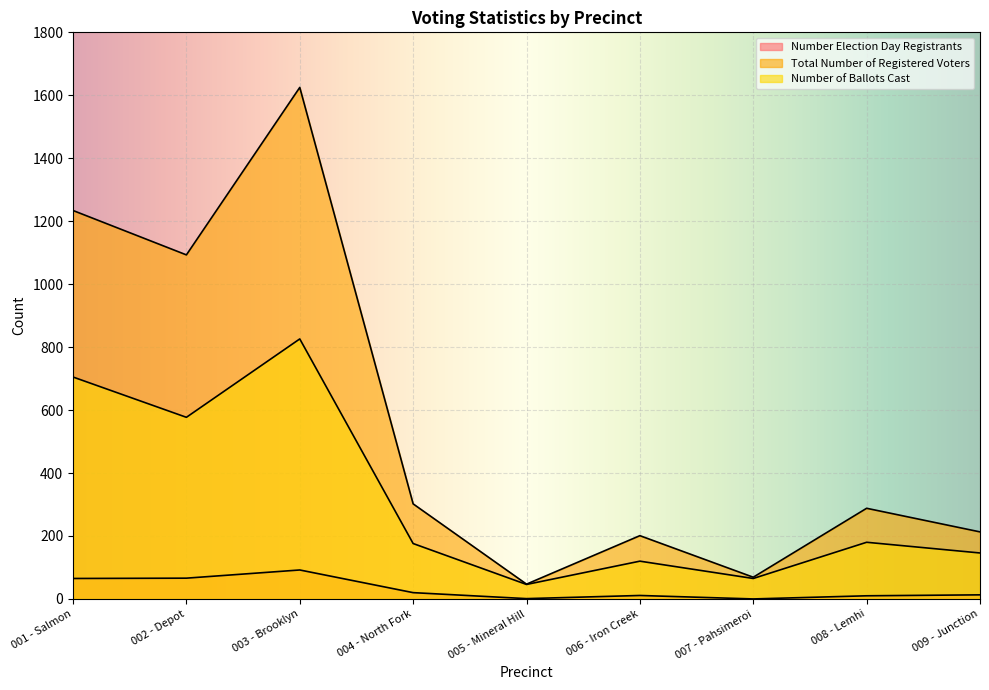

What is the label of the 3rd point from the right?

007 - Pahsimeroi